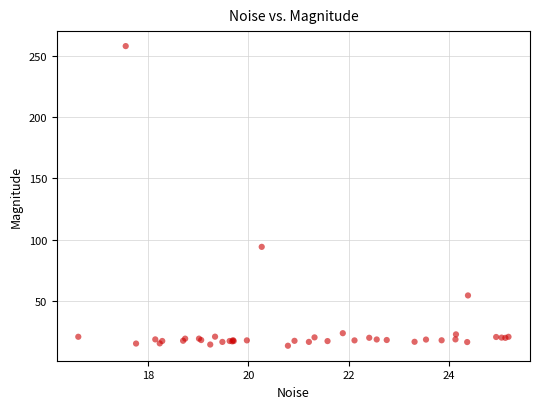

What Y value in the scatter plot is closest to 135?

94.2